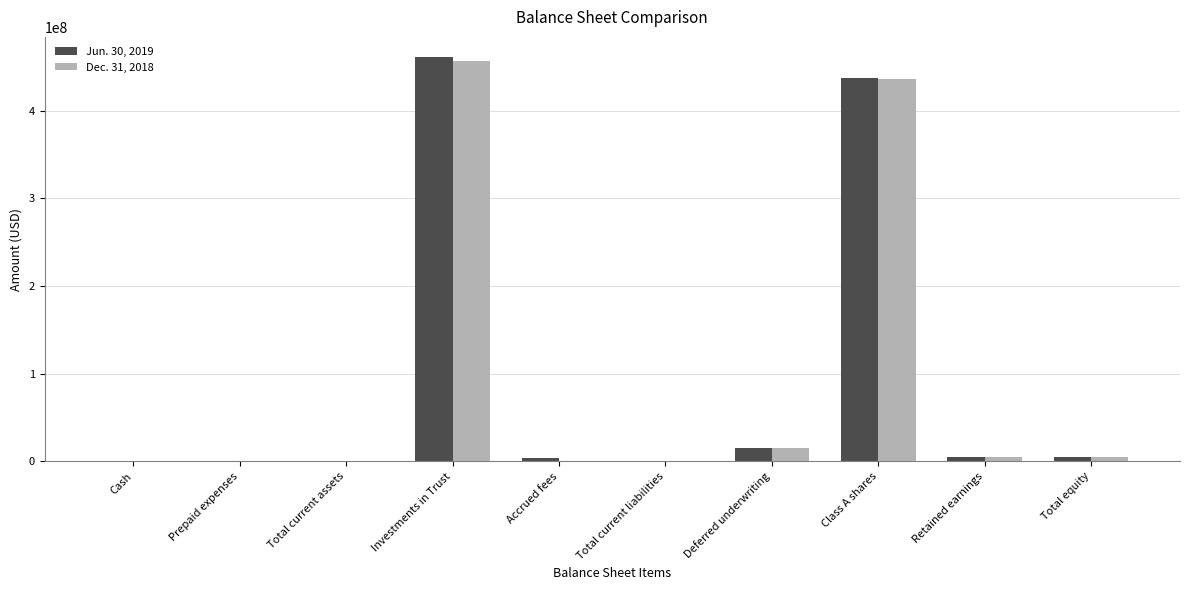

Are the bars horizontal?

No